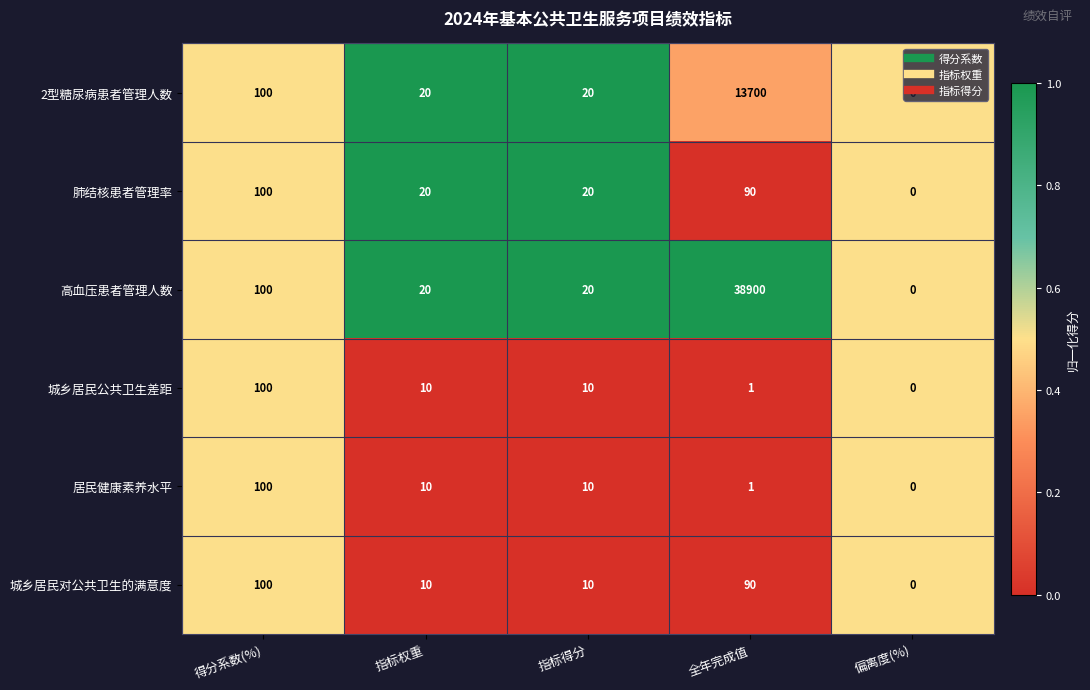

What is the difference between the highest and lowest values at 全年完成值?

38899